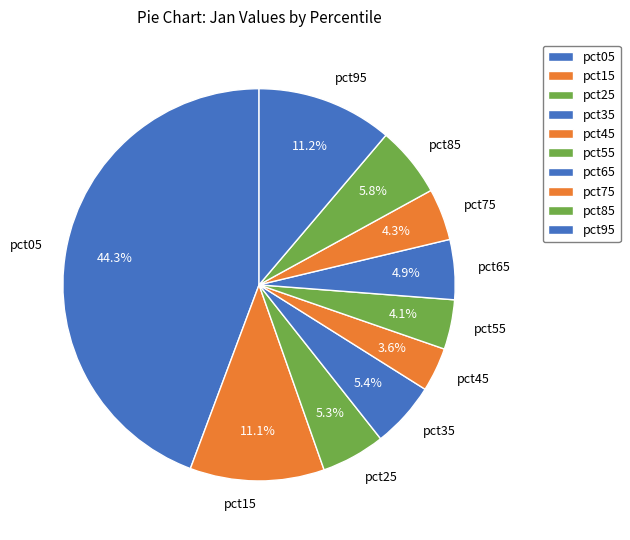

Between pct95 and pct25, which is larger?

pct95